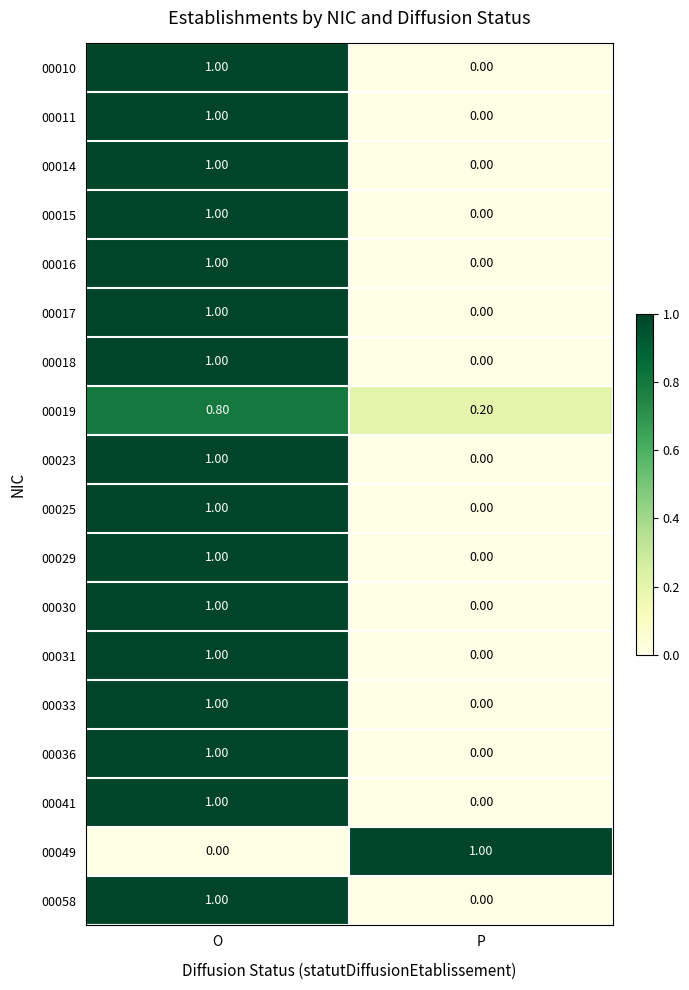

At which label is 00017 closest to 0?

P